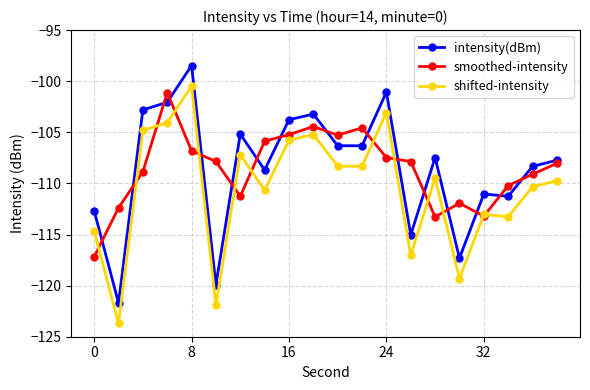

What is the maximum value for smoothed-intensity?

-101.1